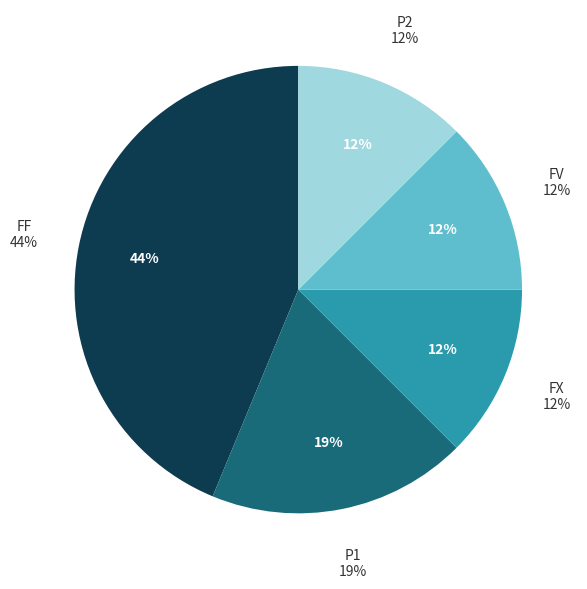

To the nearest percent, what portion does P2 represent?

12%